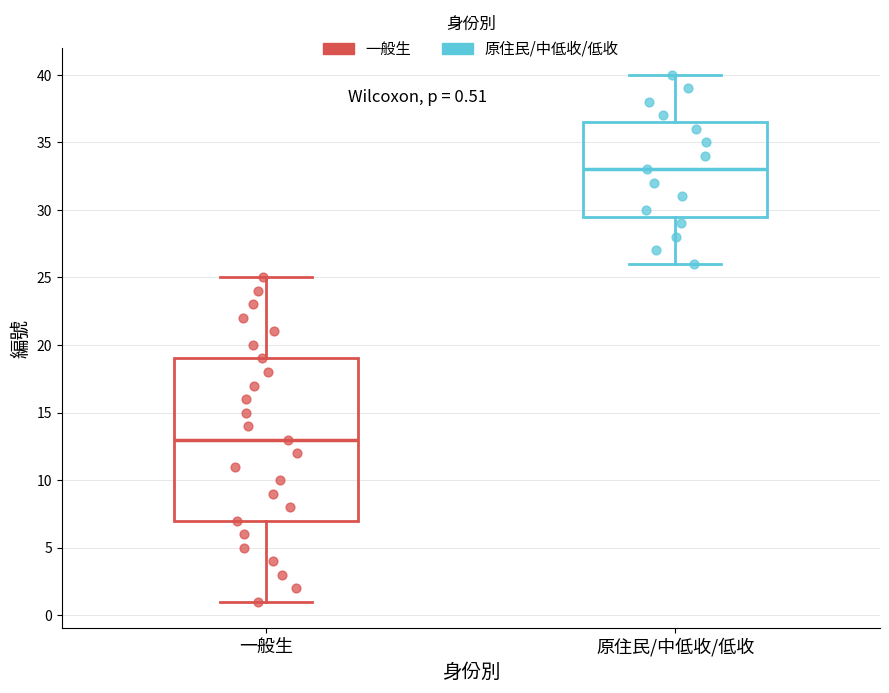

Comparing the boxes themselves (not the whiskers), which one is the tallest?

一般生